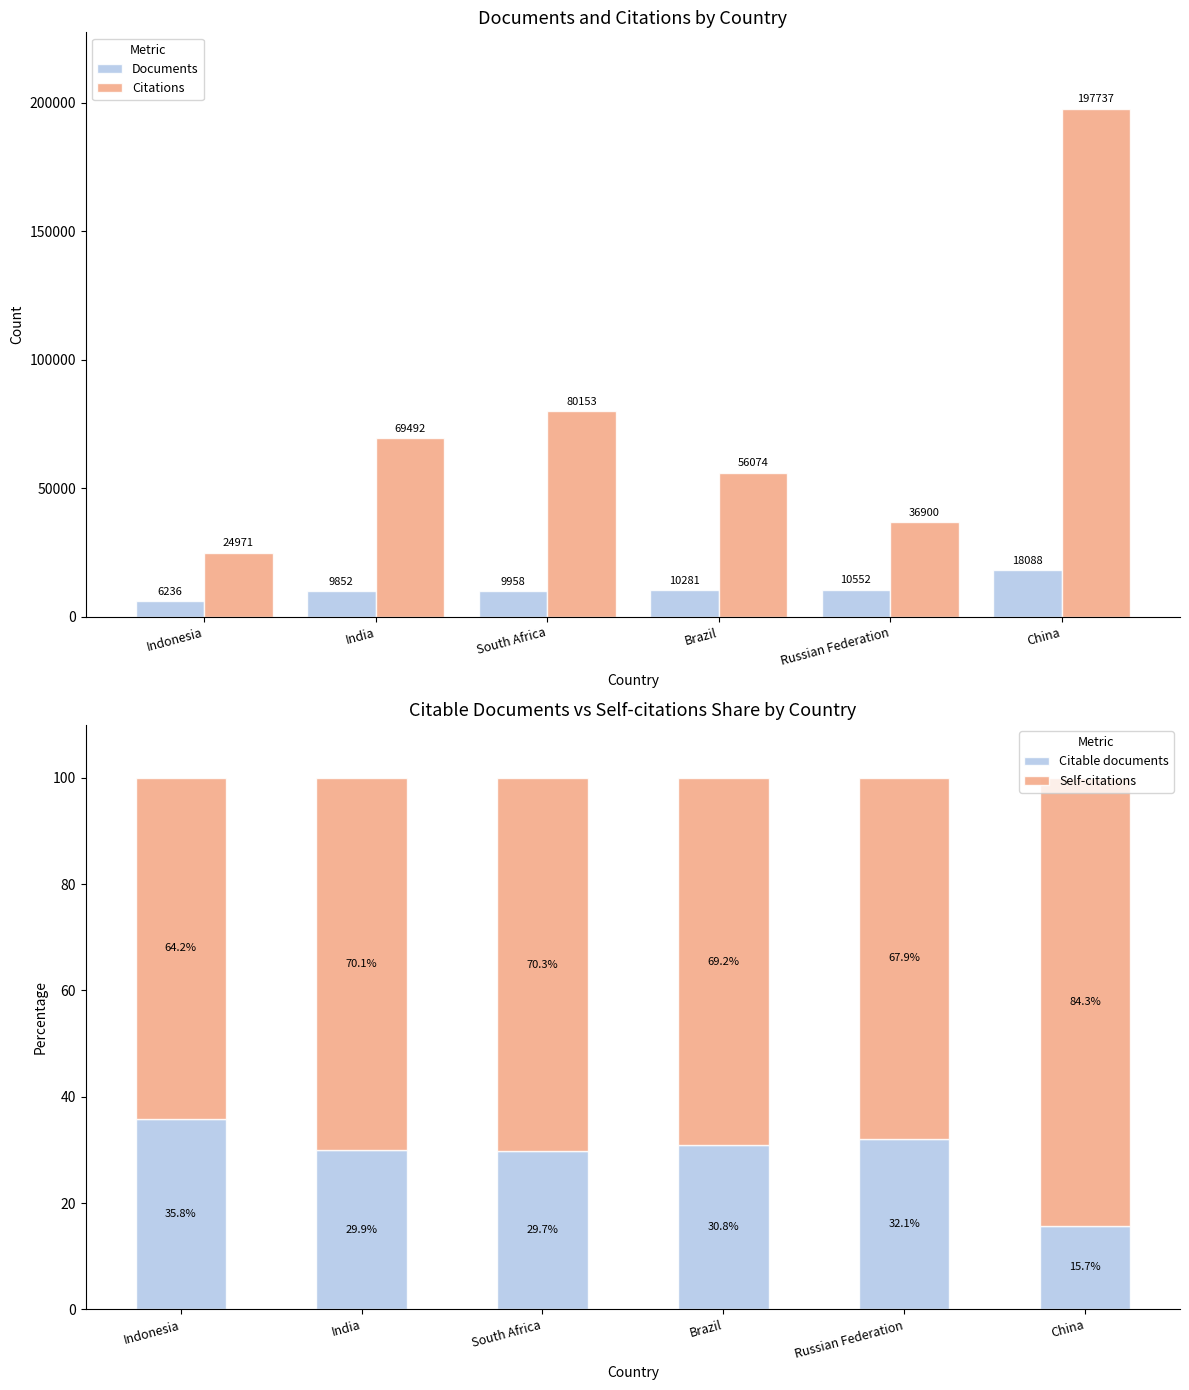

How many data points does each series have?

6